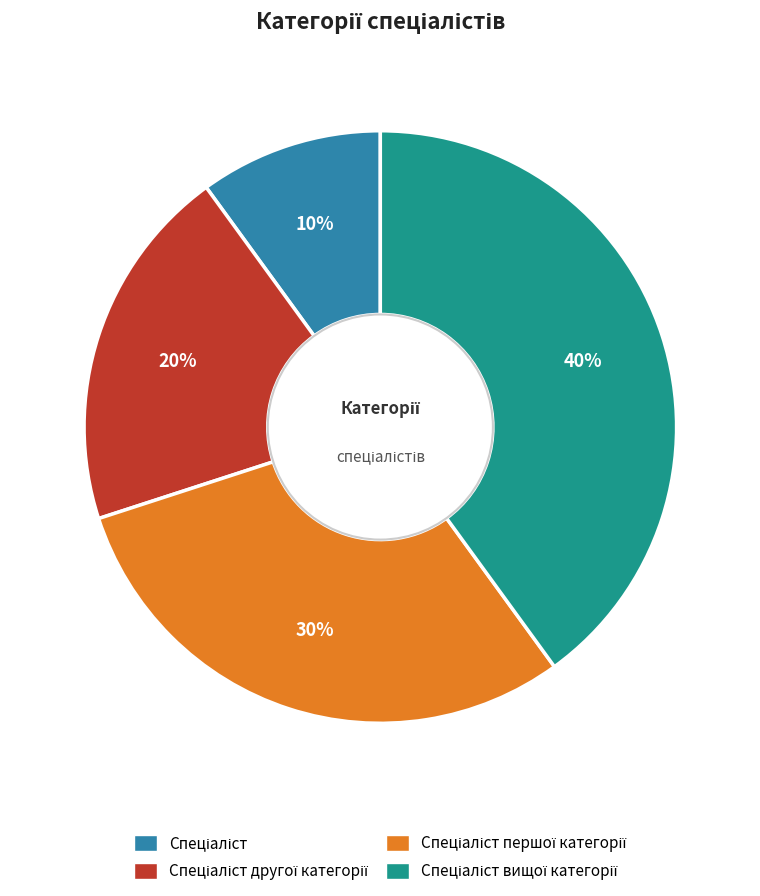

To the nearest percent, what is the average slice percentage?

25%